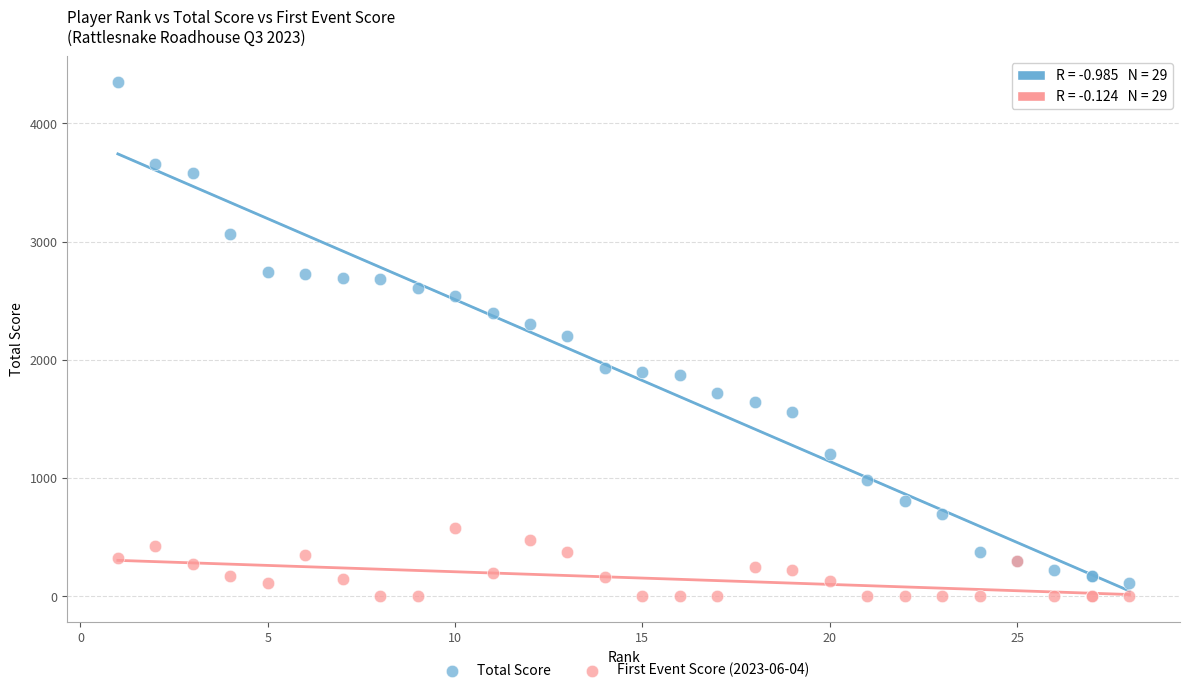

Which series reaches the minimum Y coordinate?

First Event Score (2023-06-04)